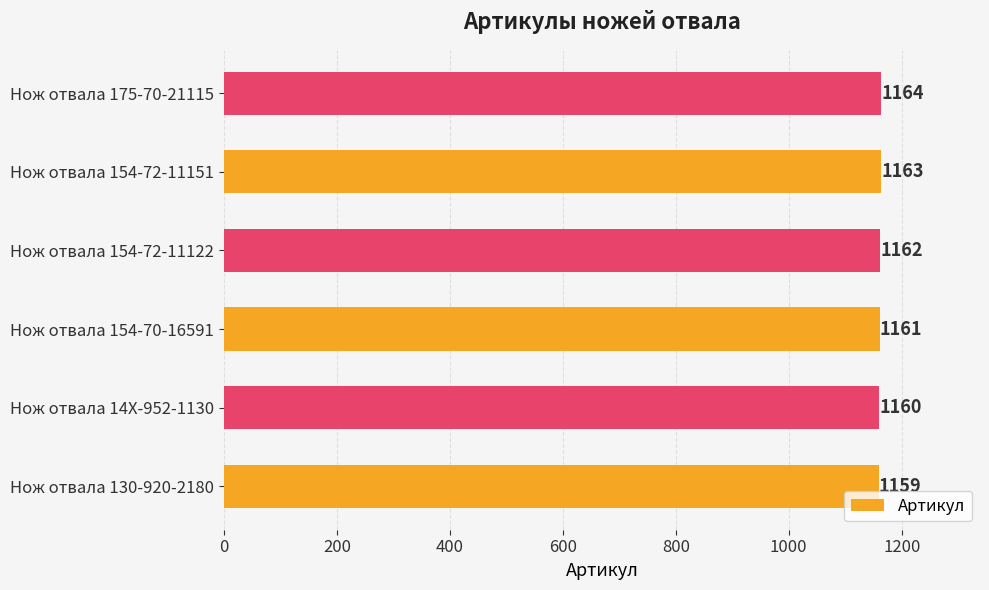

Which has a higher value, Нож отвала 14X-952-1130 or Нож отвала 154-70-16591?

Нож отвала 154-70-16591